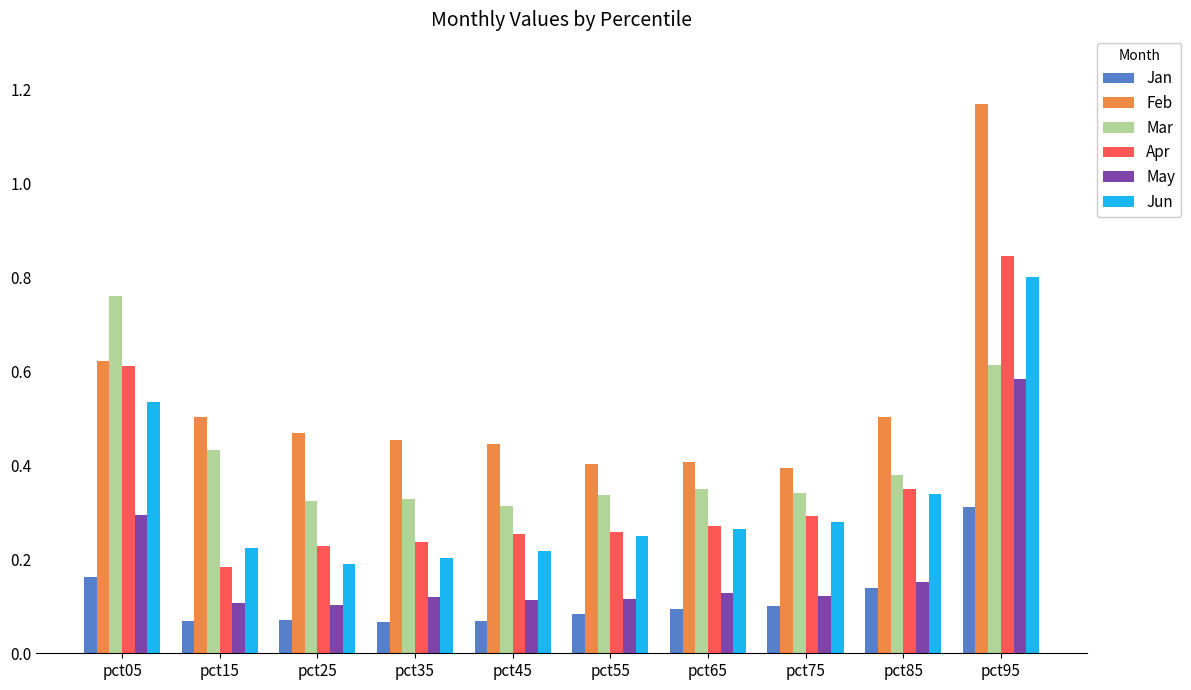

Where is Jun nearest to the value 0?

pct25